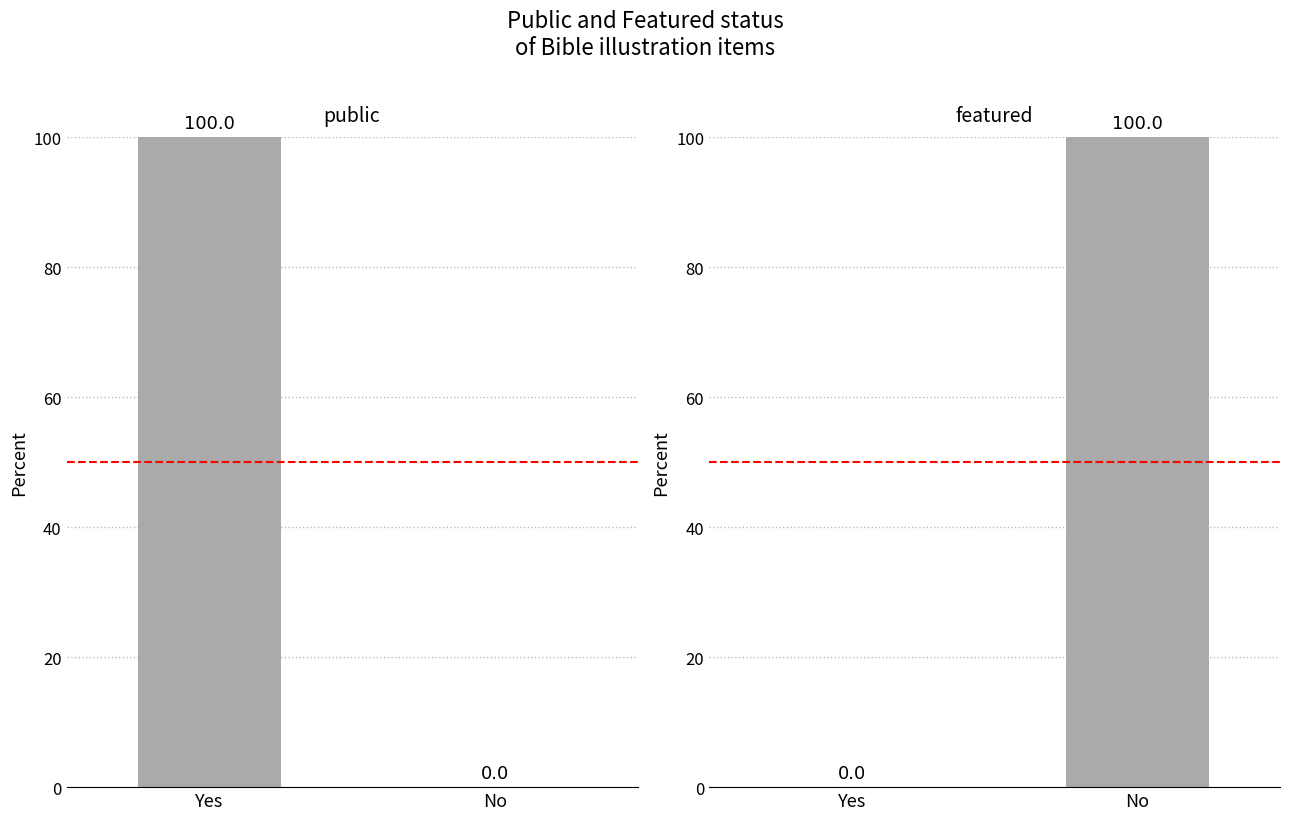

The value of featured at No is 100. True or false?

True